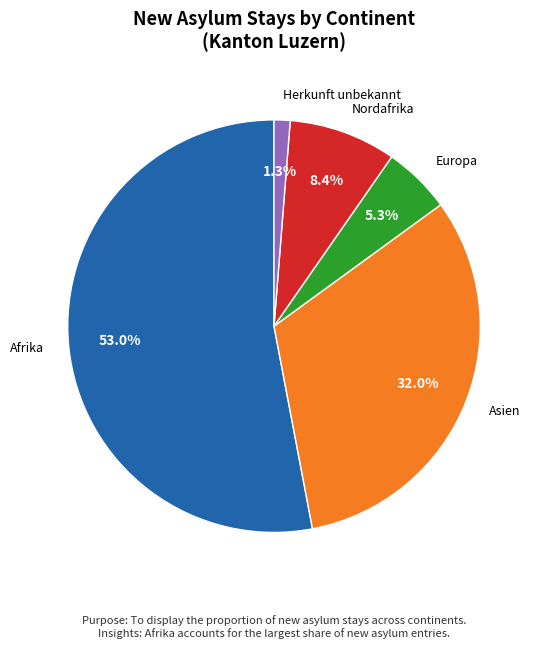

Does Asien represent more than half of the total?

No